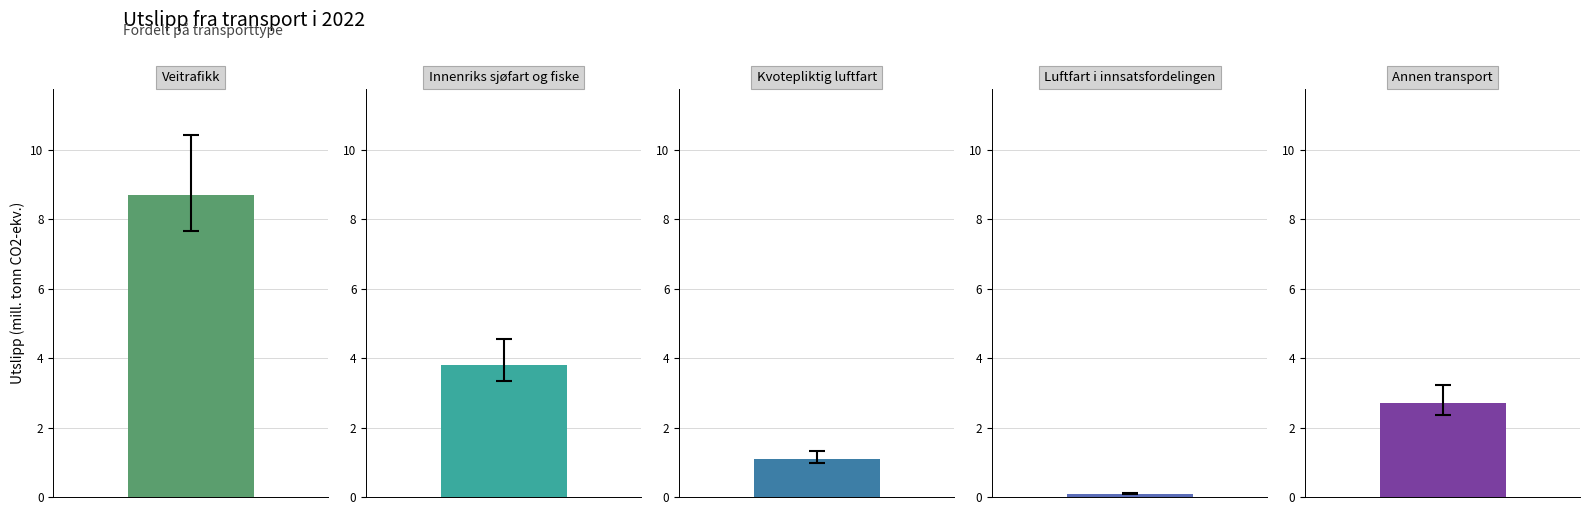

Between Annen transport and Kvotepliktig luftfart, which is larger?

Annen transport